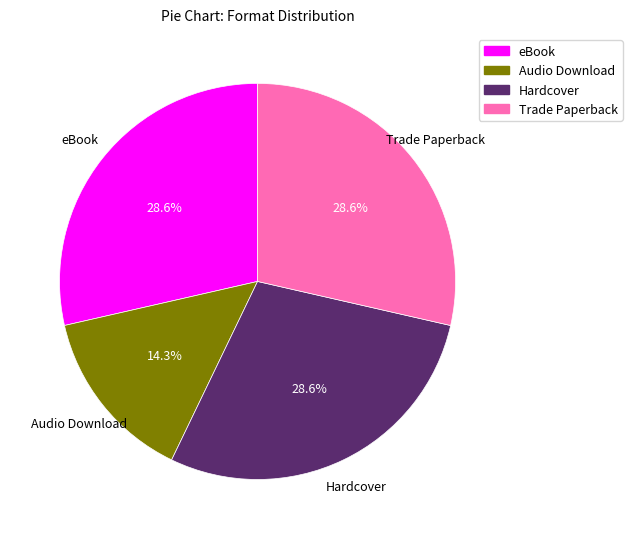

Count the number of slices in the pie.

4